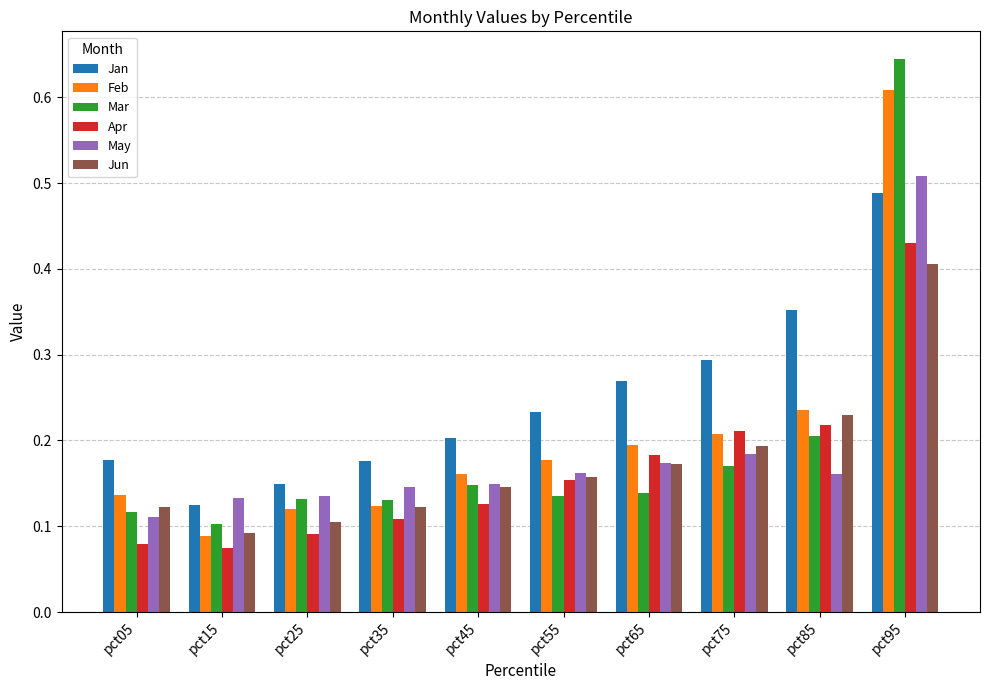

Which series has the widest spread of values?

Mar